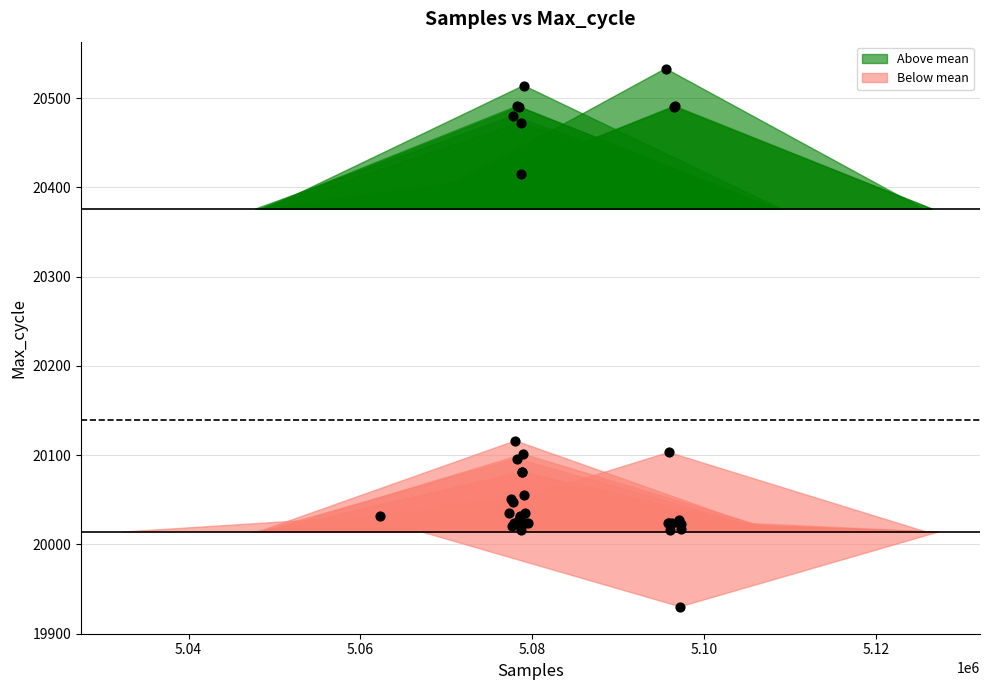

What Y value in the scatter plot is closest to 20231?

20116